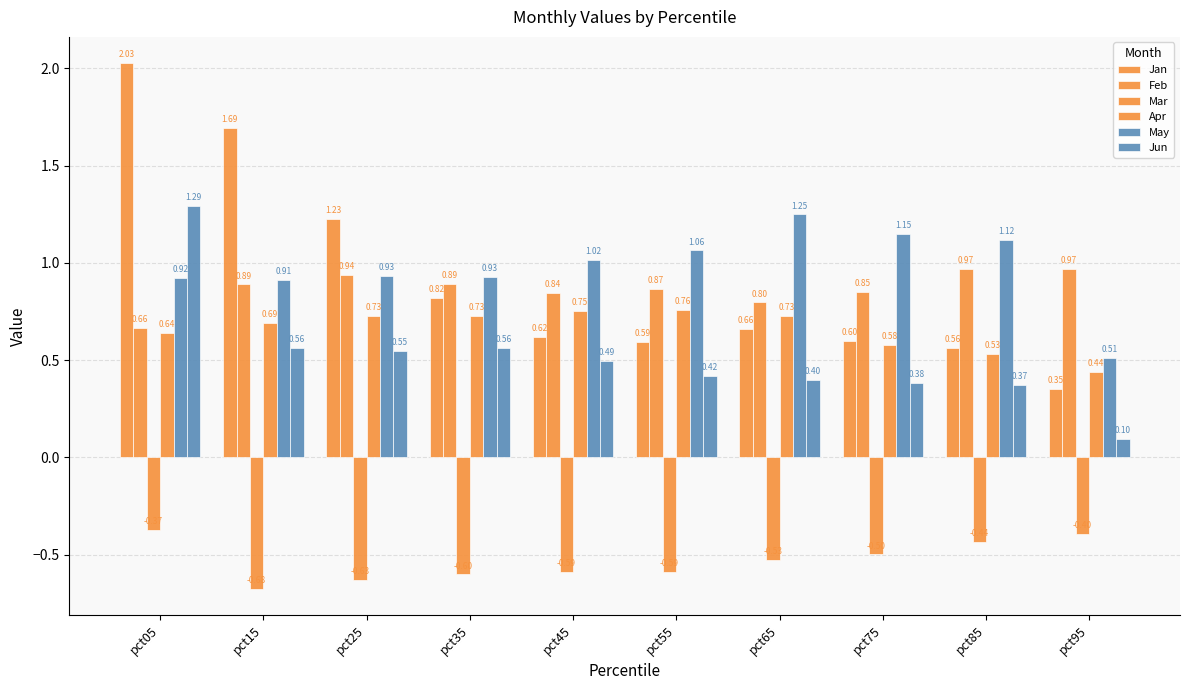

How many bars are there in each group?

6